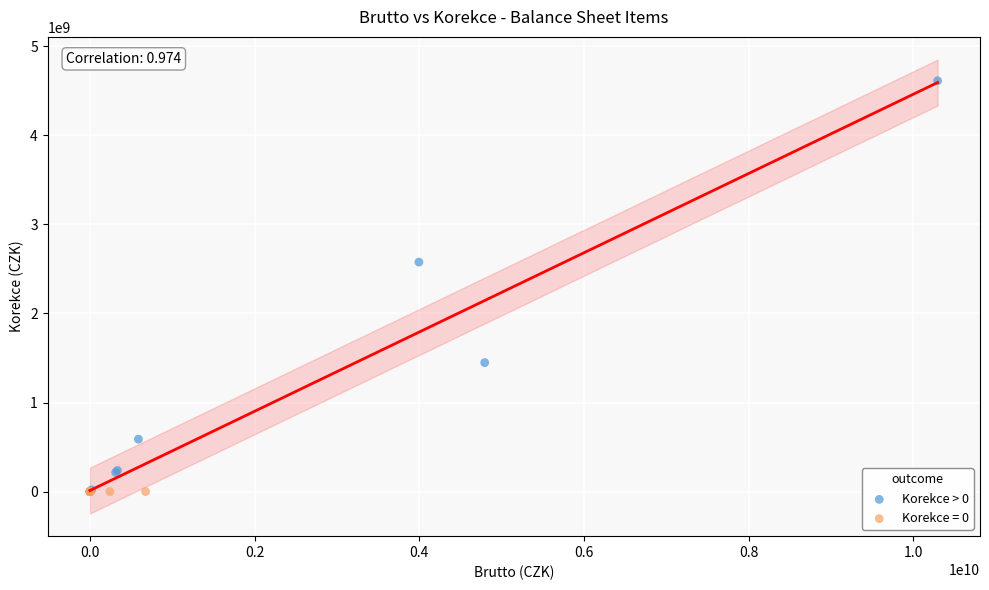

Which series contains the highest Y value?

Korekce > 0